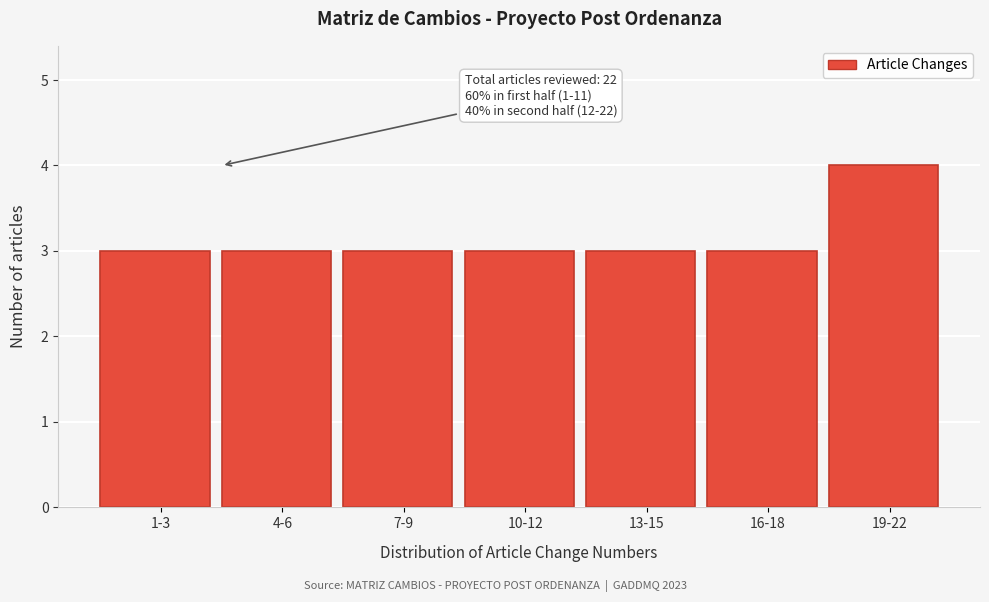

Reading right to left, list all the values displayed in this chart.

4	3	3	3	3	3	3